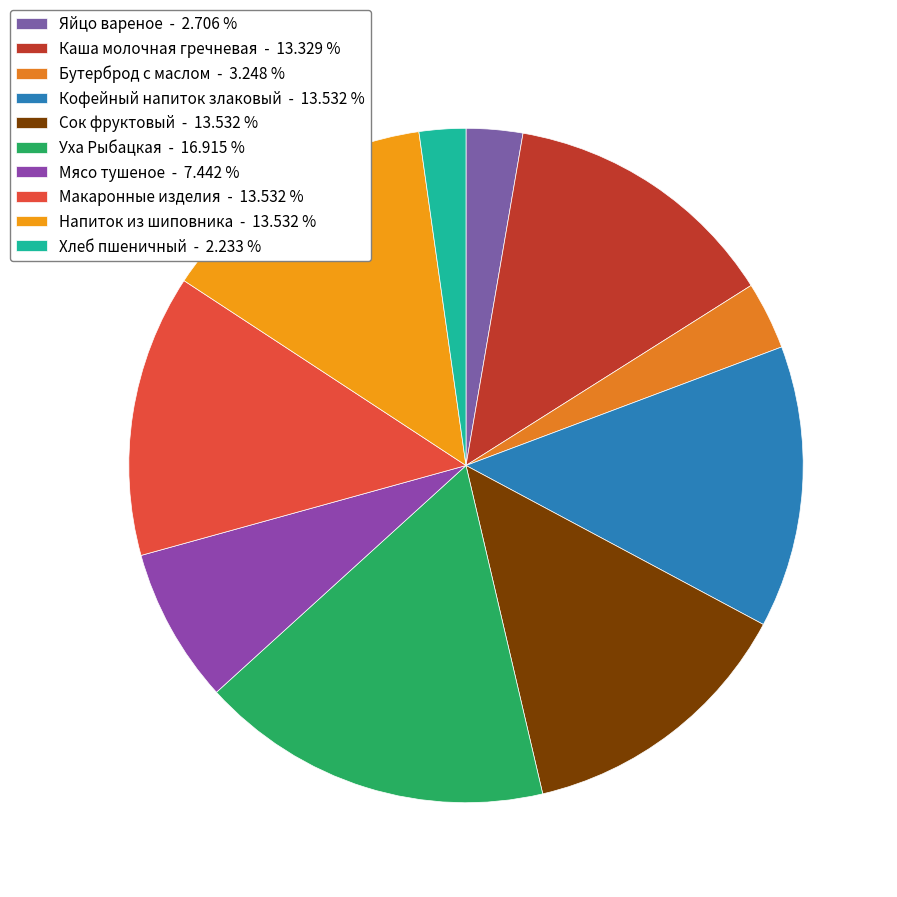

How many segments does this pie chart have?

10